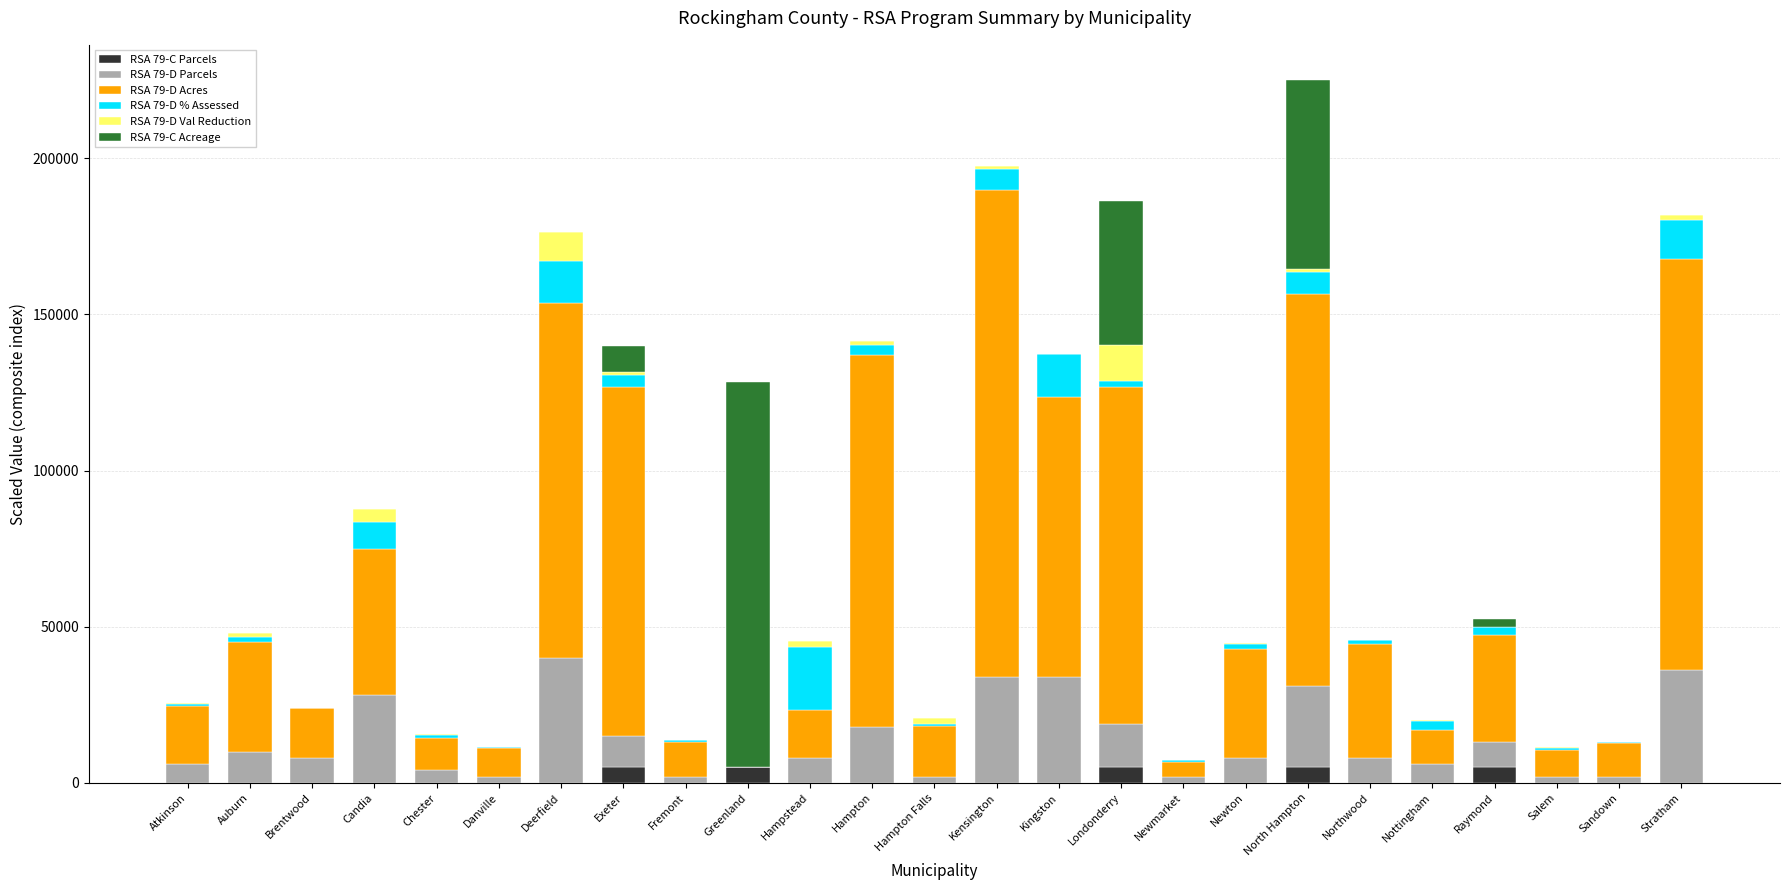

What is the sum of all RSA 79-C Parcels values?

25000.0